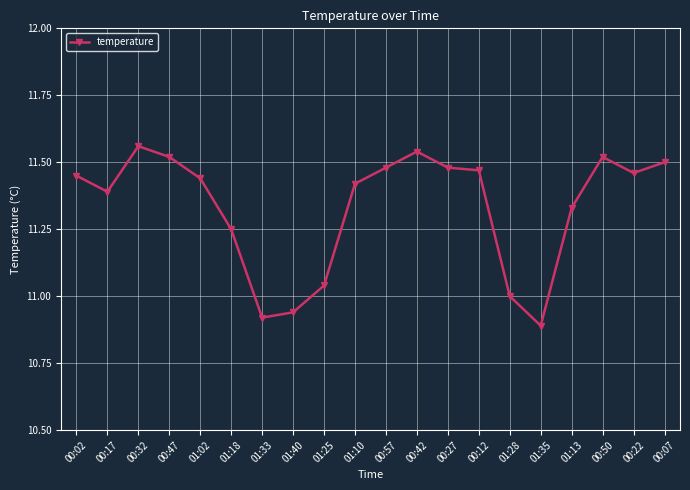

What is the difference between the maximum and minimum values?

0.7